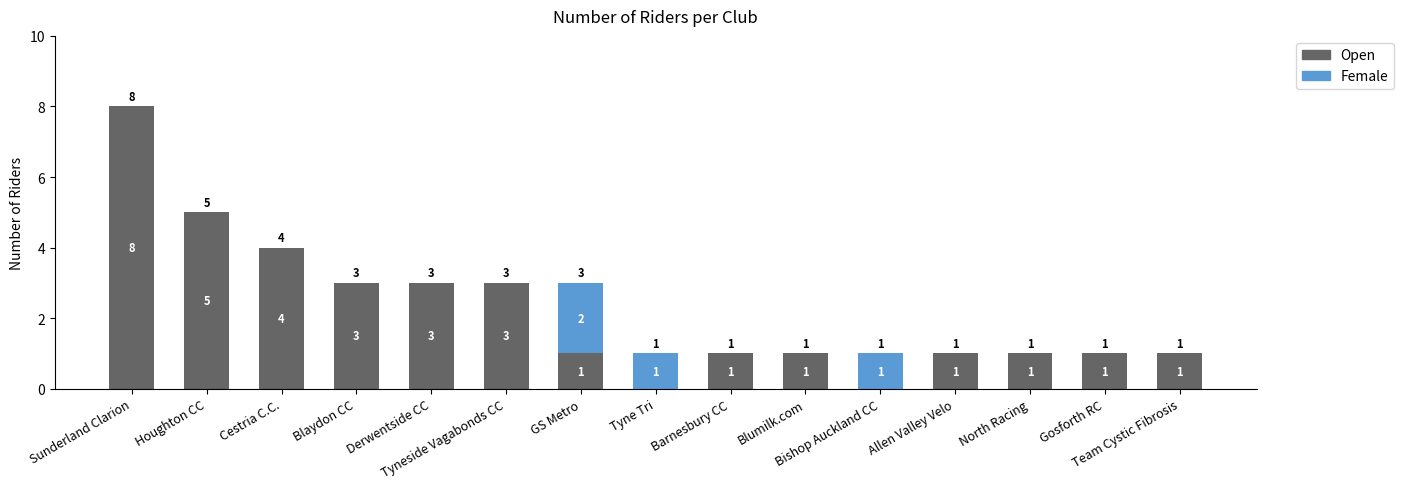

Are the bars horizontal?

No